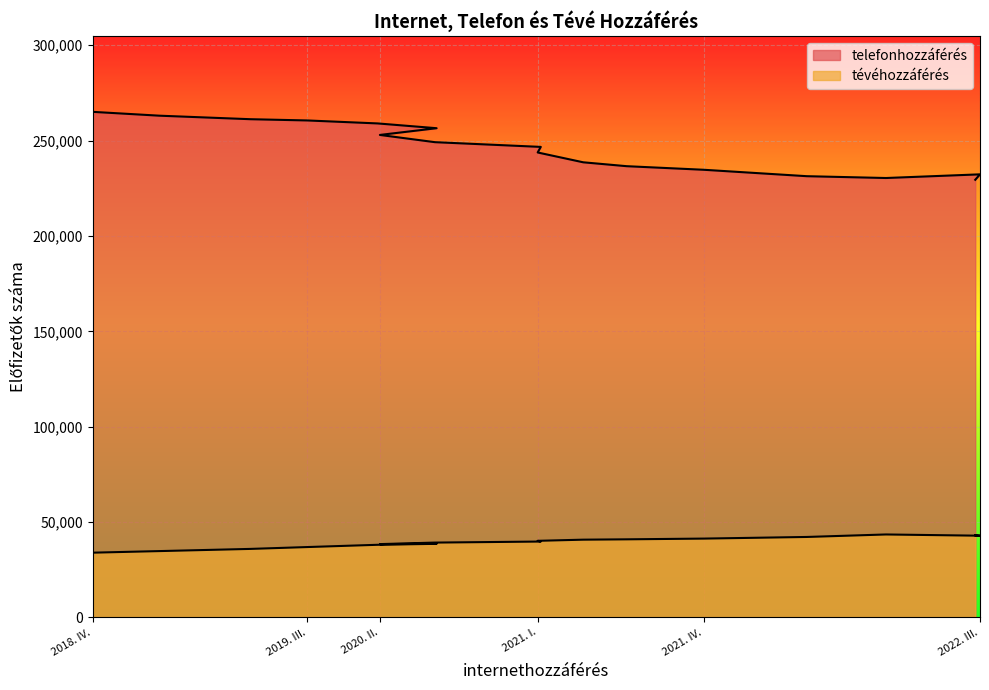

The value of telefonhozzáférés at 2019. I.  is 168761. True or false?

False